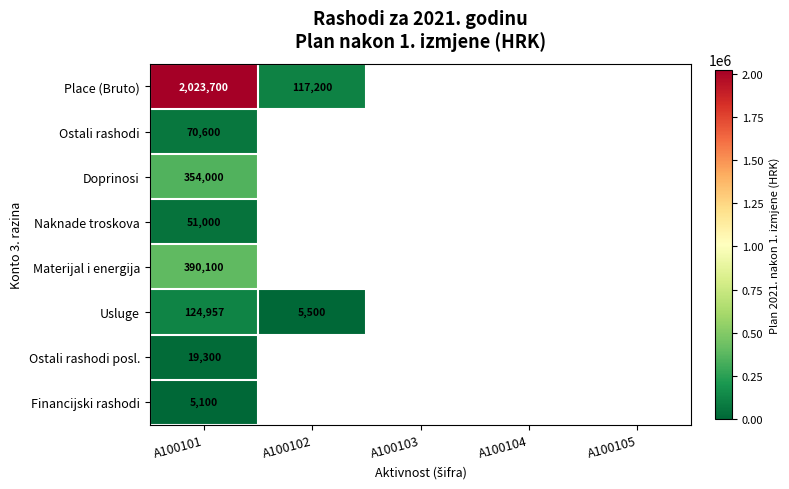

At A100101, list the series in order from smallest to largest.

Financijski rashodi, Ostali rashodi posl., Naknade troskova, Ostali rashodi, Usluge, Doprinosi, Materijal i energija, Place (Bruto)